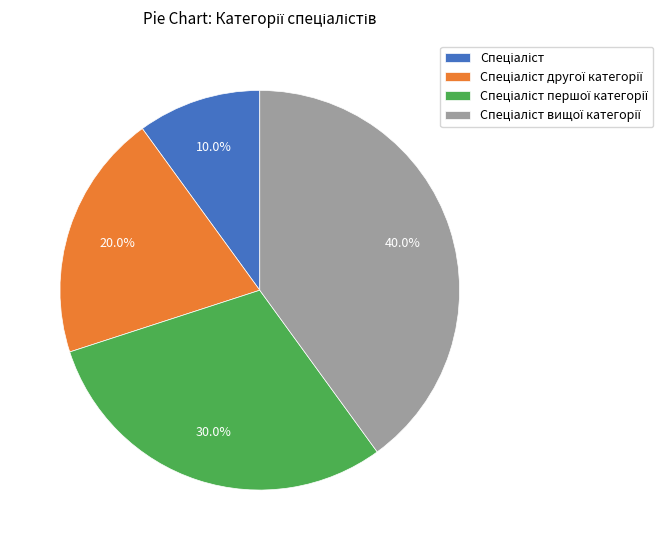

To the nearest percent, what is the difference between the largest and smallest slice percentages?

30%